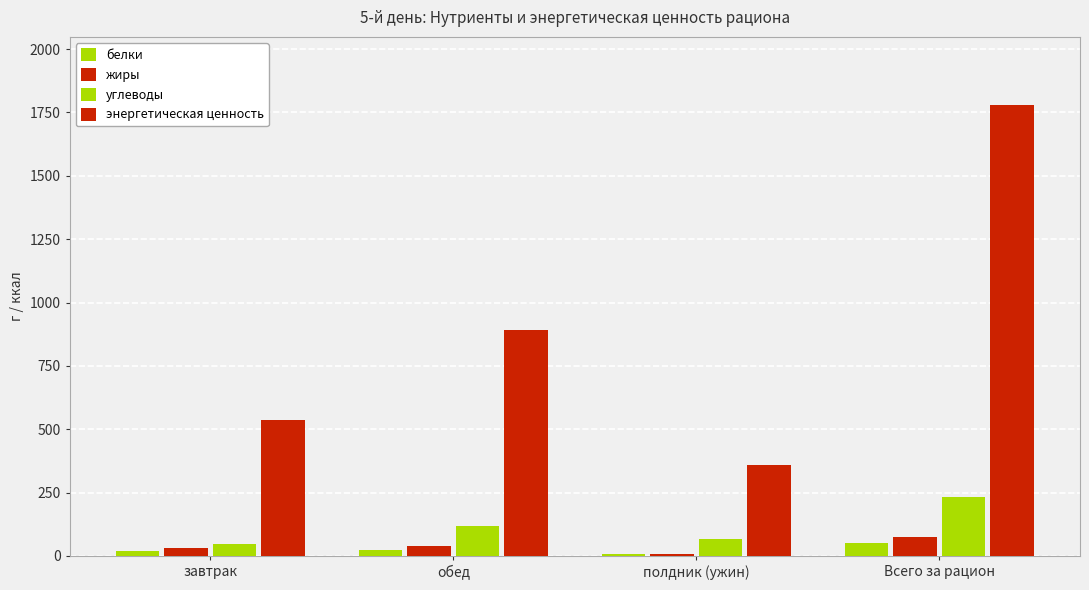

Reading right to left, extract all data points from this chart.

белки: Всего за рацион=49.9	полдник (ужин)=7.5	обед=23.2	завтрак=19.2
жиры: Всего за рацион=74.3	полдник (ужин)=5.8	обед=38.5	завтрак=30.1
углеводы: Всего за рацион=233.5	полдник (ужин)=68.1	обед=118.5	завтрак=47.0
энергетическая ценность: Всего за рацион=1781.2	полдник (ужин)=357.0	обед=889.8	завтрак=534.4